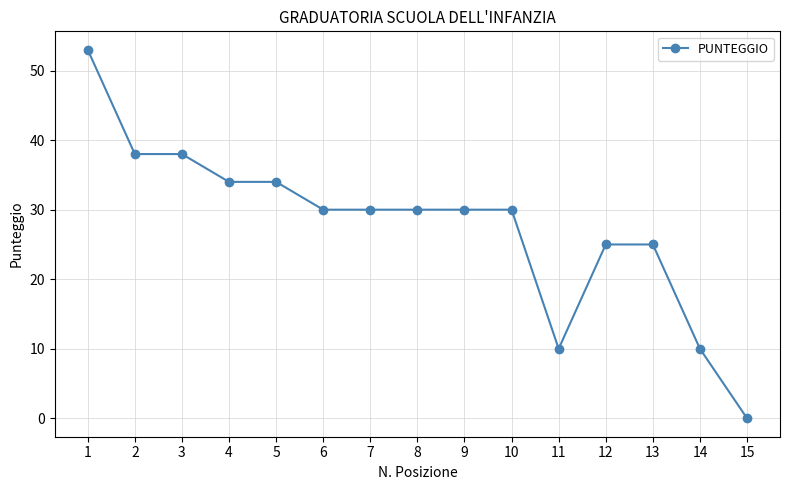

How many categories are shown in the chart?

15